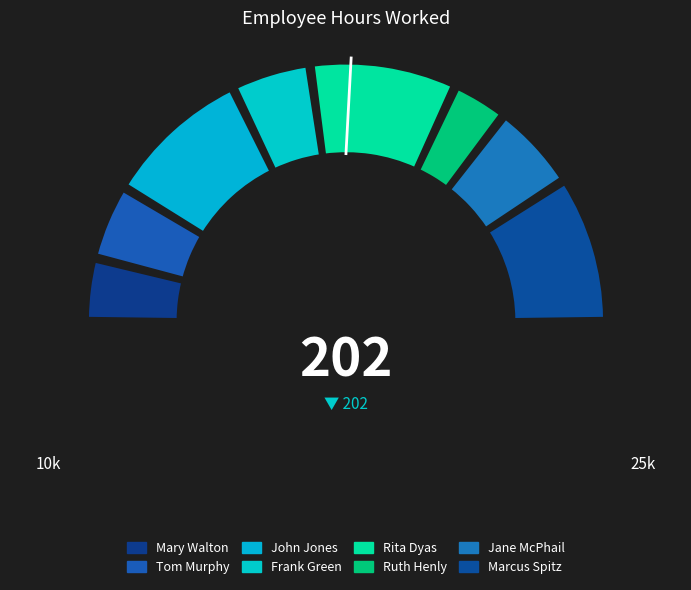

Is there a majority slice in this chart?

No